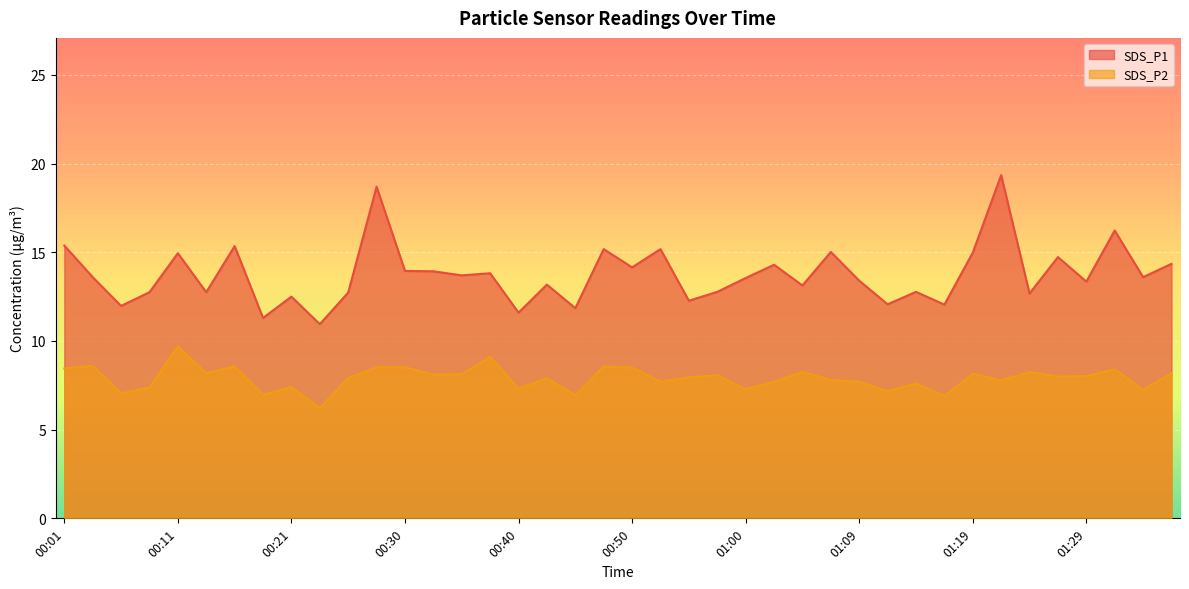

What is the difference between the second highest and minimum values in the SDS_P1 series?

7.8